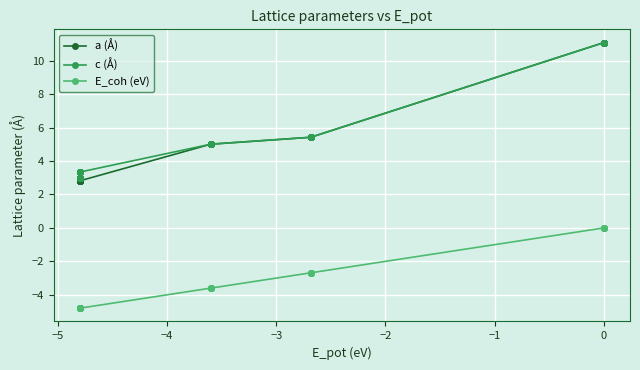

What is the difference between the maximum and minimum values in the E_coh (eV) series?

4.8